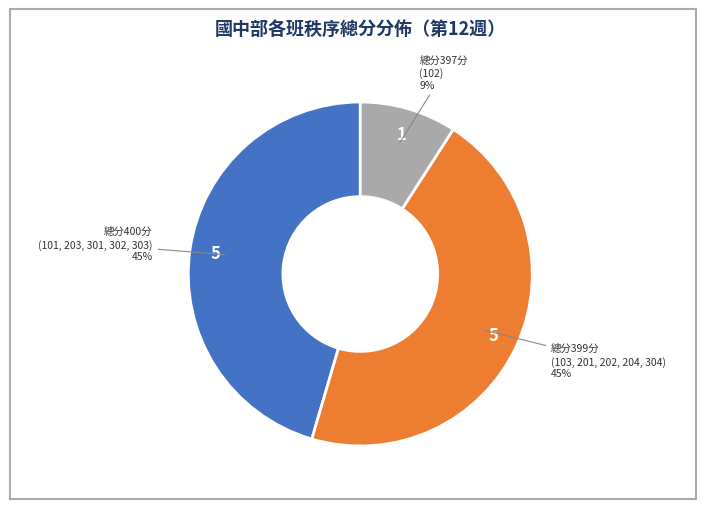

Is there any slice that represents more than half of the pie?

No